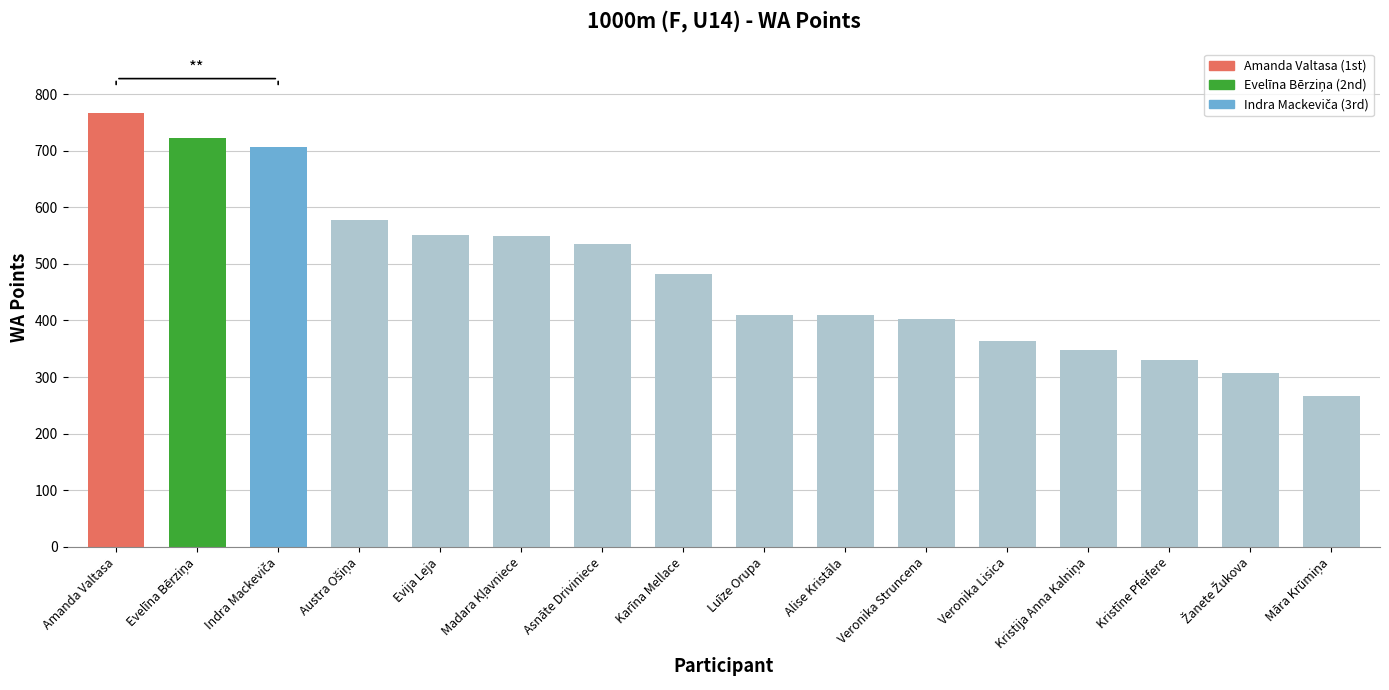

The chart shows a value of 193 at Luīze Orupa. True or false?

False